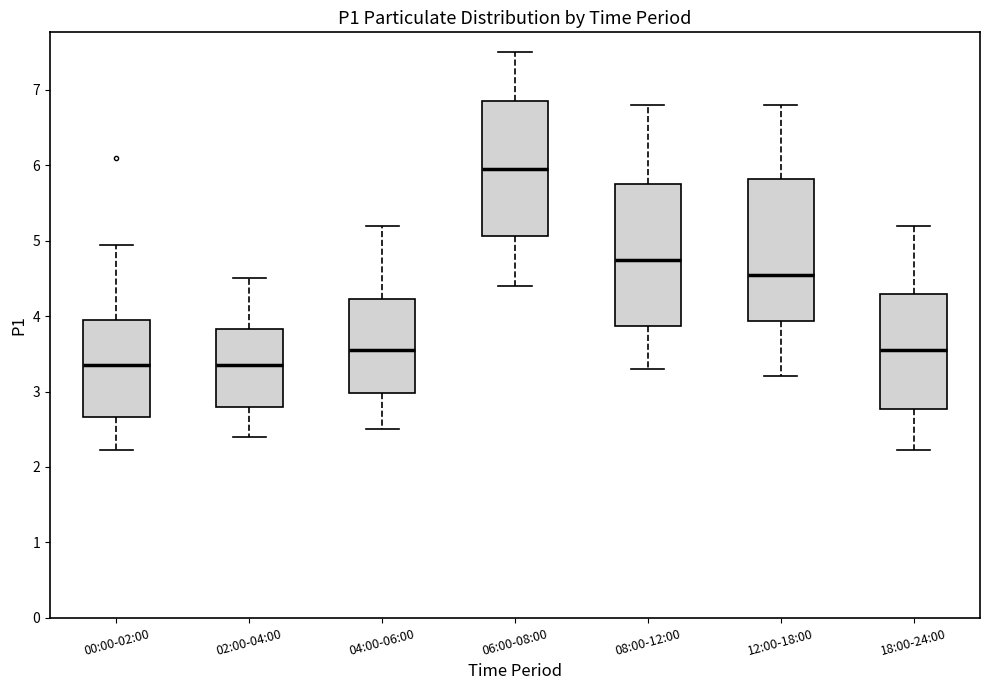

Reading left to right, transcribe this box plot: for each box, give where its median line is, the range the box spans, and where its two whiskers end, as read against the y-axis. The values are not printed on the chart, so give them approximately, as read against the axis.

00:00-02:00: median 3.4, box 2.7 to 4.0, whiskers 2.2 to 5.0
02:00-04:00: median 3.4, box 2.8 to 3.8, whiskers 2.4 to 4.5
04:00-06:00: median 3.6, box 3.0 to 4.2, whiskers 2.5 to 5.2
06:00-08:00: median 6.0, box 5.1 to 6.9, whiskers 4.4 to 7.5
08:00-12:00: median 4.8, box 3.9 to 5.8, whiskers 3.3 to 6.8
12:00-18:00: median 4.6, box 3.9 to 5.8, whiskers 3.2 to 6.8
18:00-24:00: median 3.6, box 2.8 to 4.3, whiskers 2.2 to 5.2